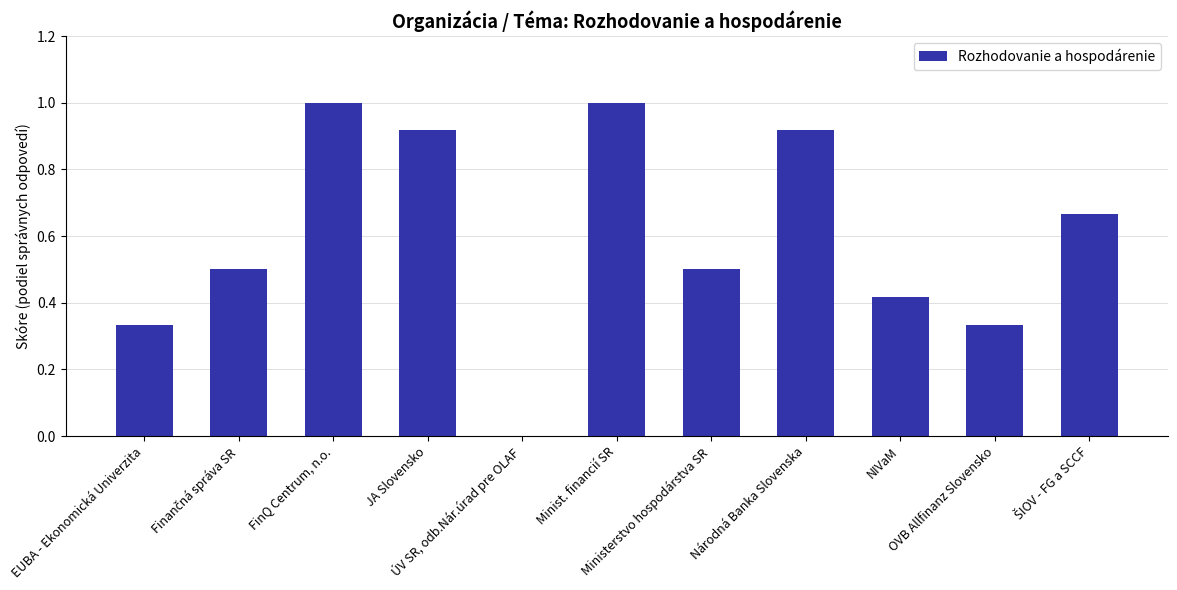

What is the greatest value displayed?

1.0